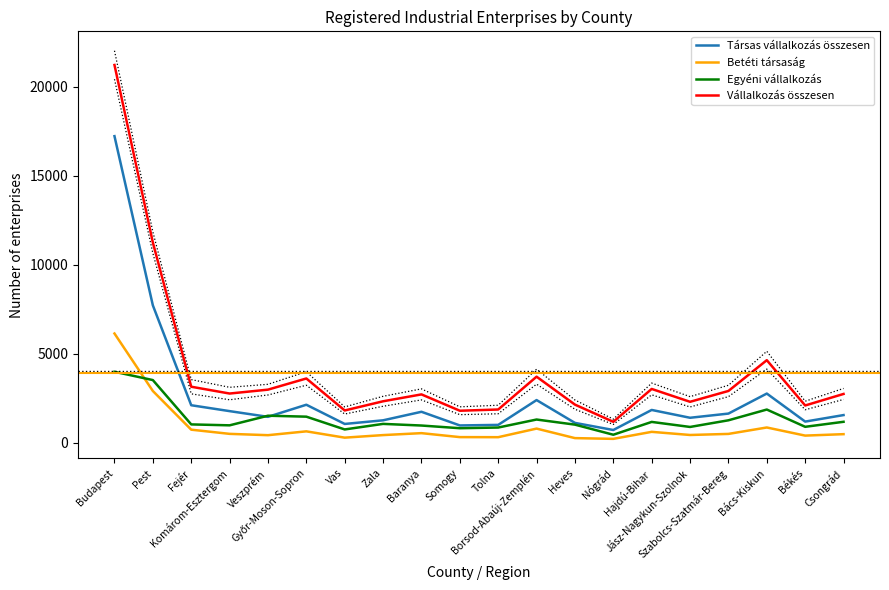

The Vállalkozás összesen series shows 4747 at Baranya. True or false?

False